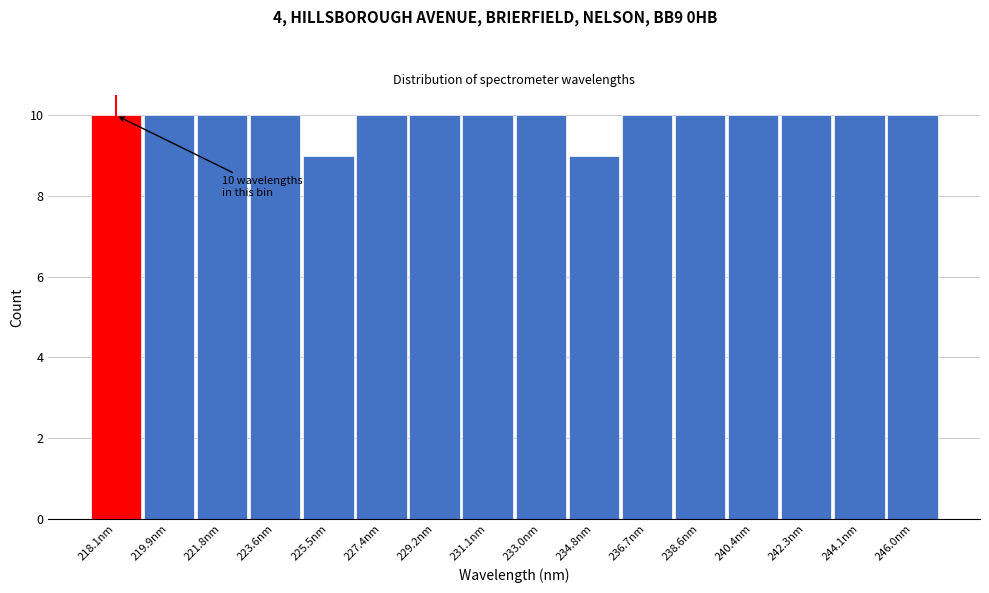

Reading left to right, extract all data points from this chart.

218.1nm=10	219.9nm=10	221.8nm=10	223.6nm=10	225.5nm=9	227.4nm=10	229.2nm=10	231.1nm=10	233.0nm=10	234.8nm=9	236.7nm=10	238.6nm=10	240.4nm=10	242.3nm=10	244.1nm=10	246.0nm=10